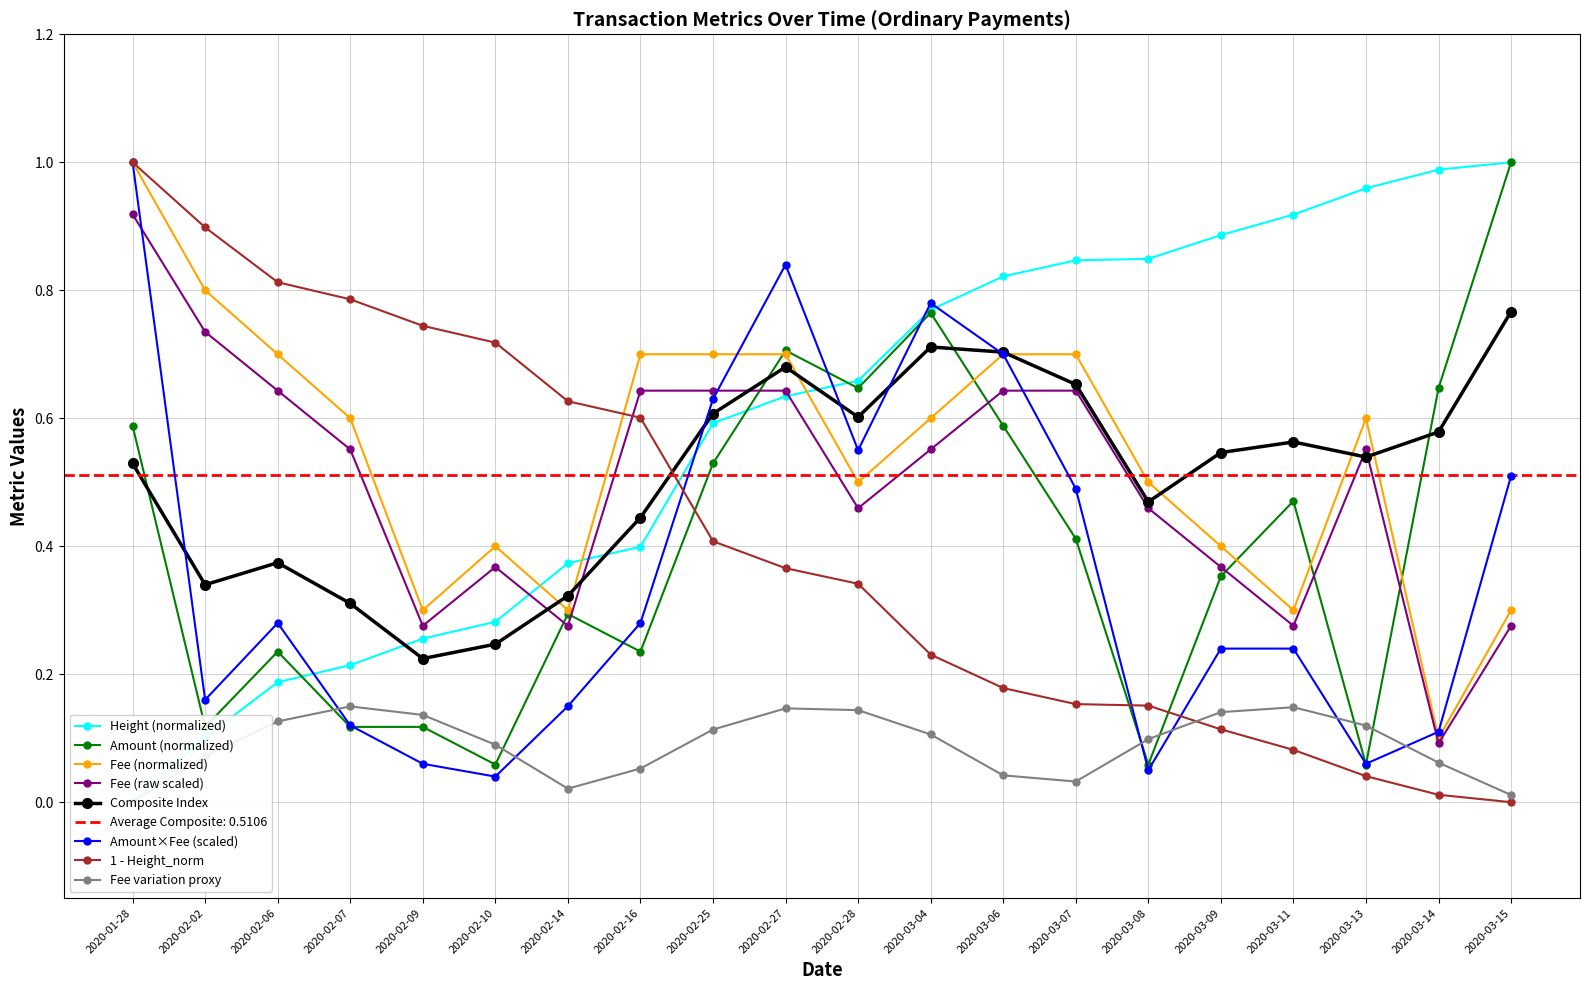

Is the value of Height_norm at 2020-03-11 greater than the value of Amount at 2020-03-14?

Yes